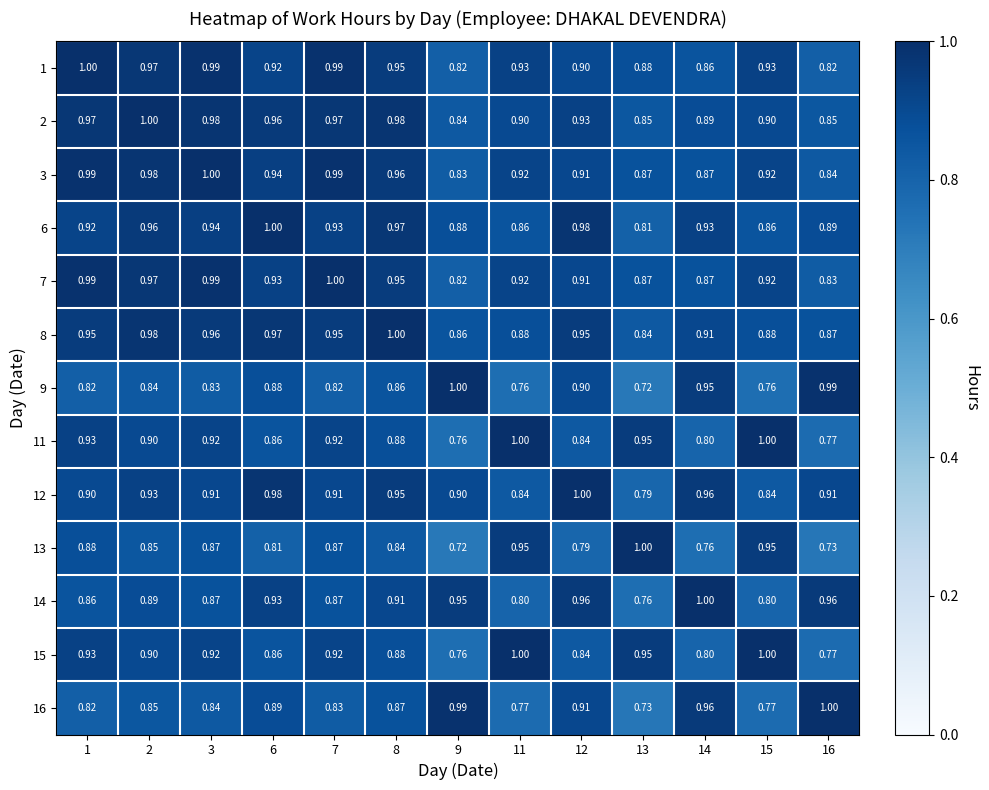

What is the total value across all series at 2?

12.0